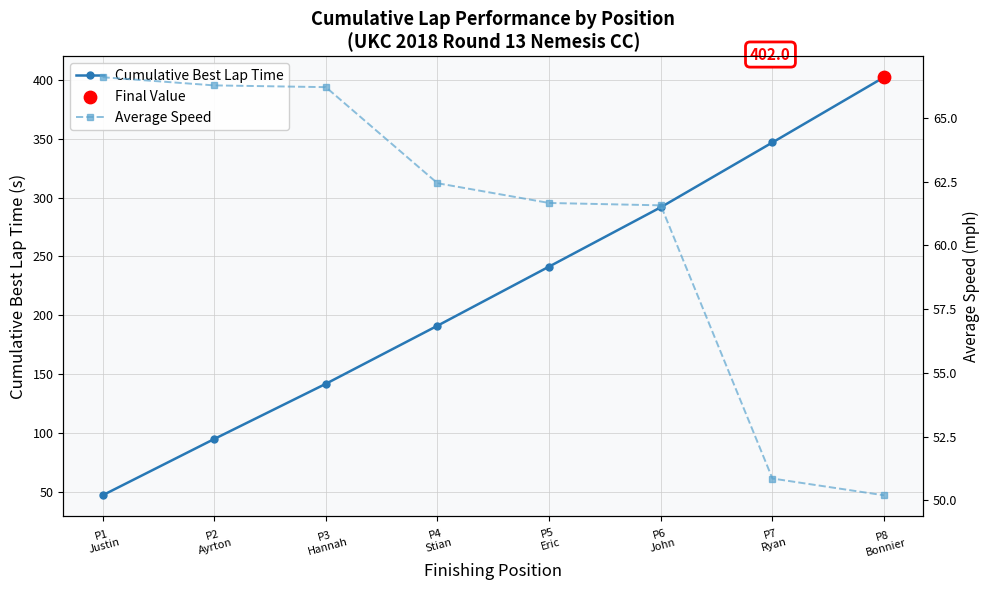

At which category is the sum across all series the highest?

P8
Bonnier